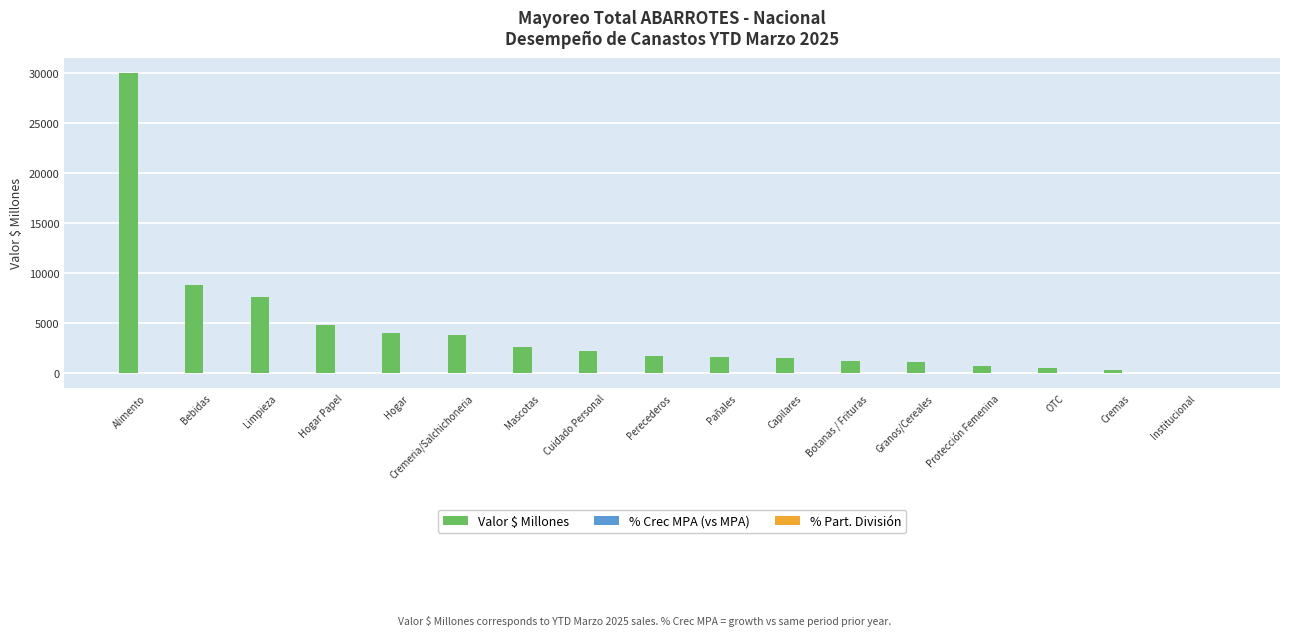

At which category is the sum across all series the highest?

Alimento